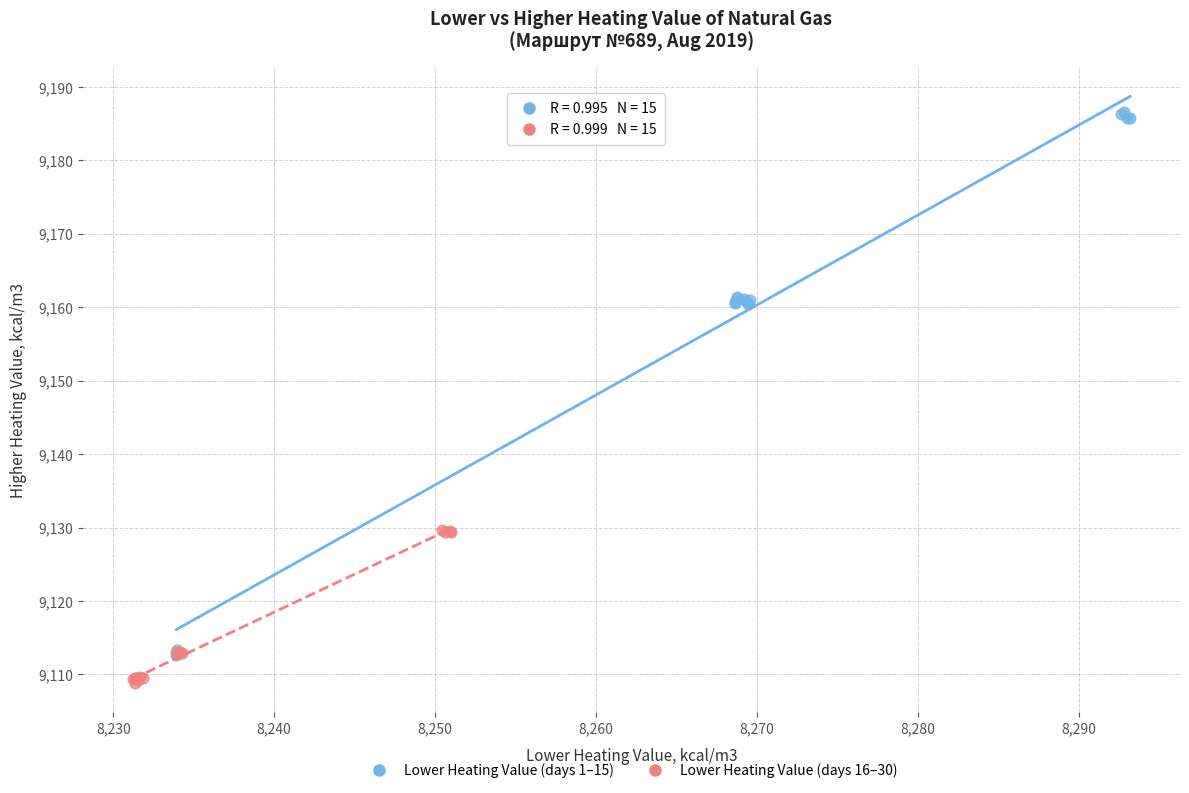

Which series reaches the minimum Y coordinate?

Lower Heating Value (days 16–30)